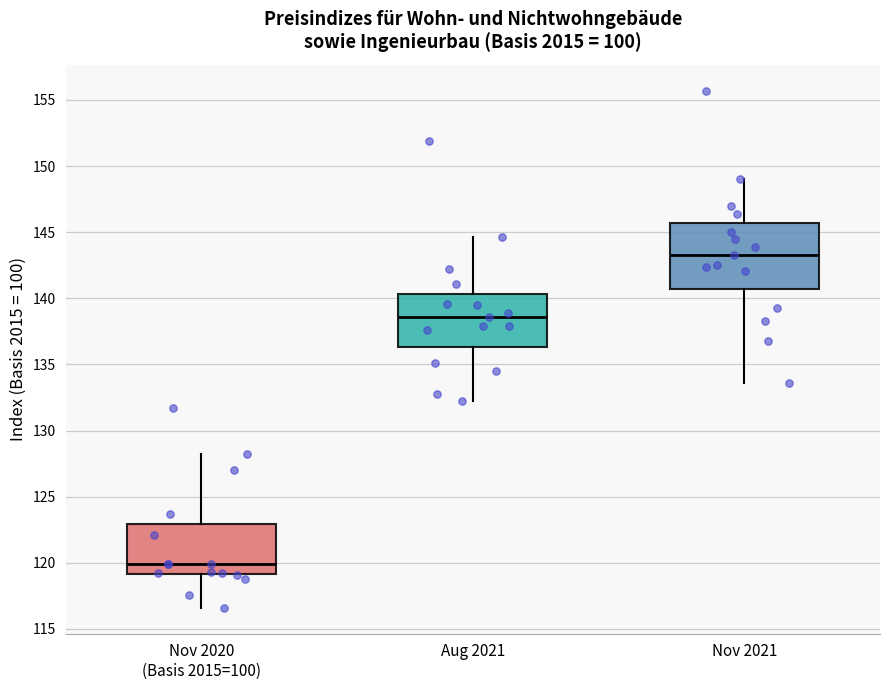

Which box's median line is the lowest?

Nov 2020 (Basis 2015=100)